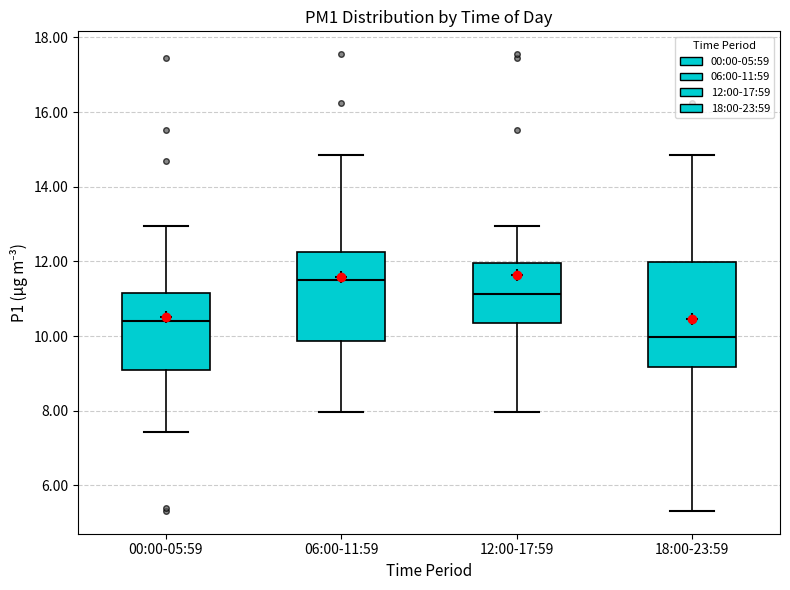

Reading left to right, transcribe this box plot: for each box, give where its median line is, the range the box spans, and where its two whiskers end, as read against the y-axis. The values are not printed on the chart, so give them approximately, as read against the axis.

00:00-05:59: median 10.4, box 9.0 to 11.2, whiskers 7.4 to 13.0
06:00-11:59: median 11.6, box 9.8 to 12.2, whiskers 8.0 to 14.8
12:00-17:59: median 11.2, box 10.4 to 12.0, whiskers 8.0 to 13.0
18:00-23:59: median 10.0, box 9.2 to 12.0, whiskers 5.4 to 14.8